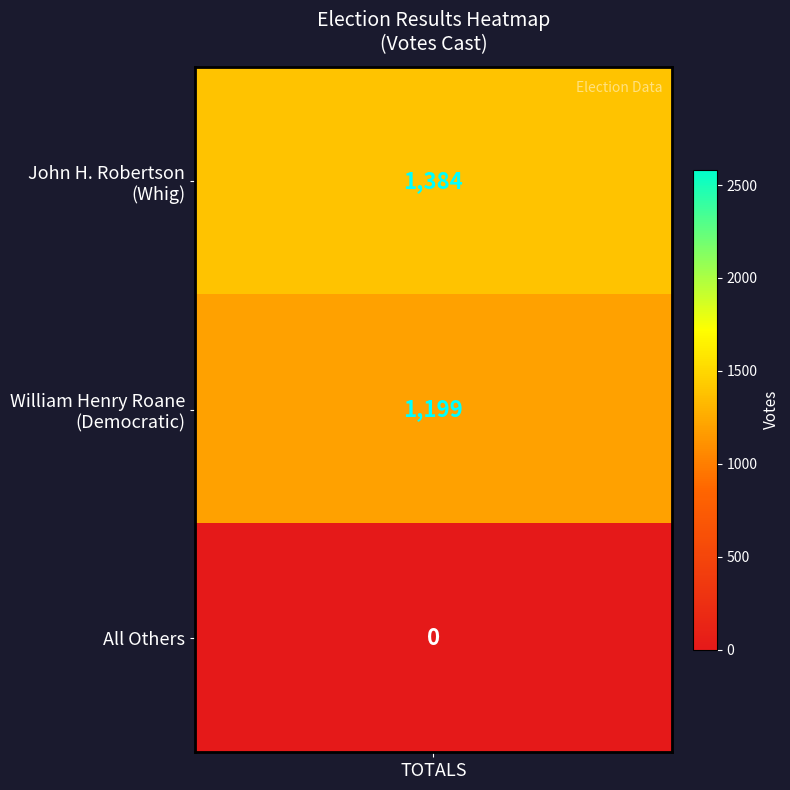

At which label does the data first exceed 1199?

John H. Robertson (Whig)